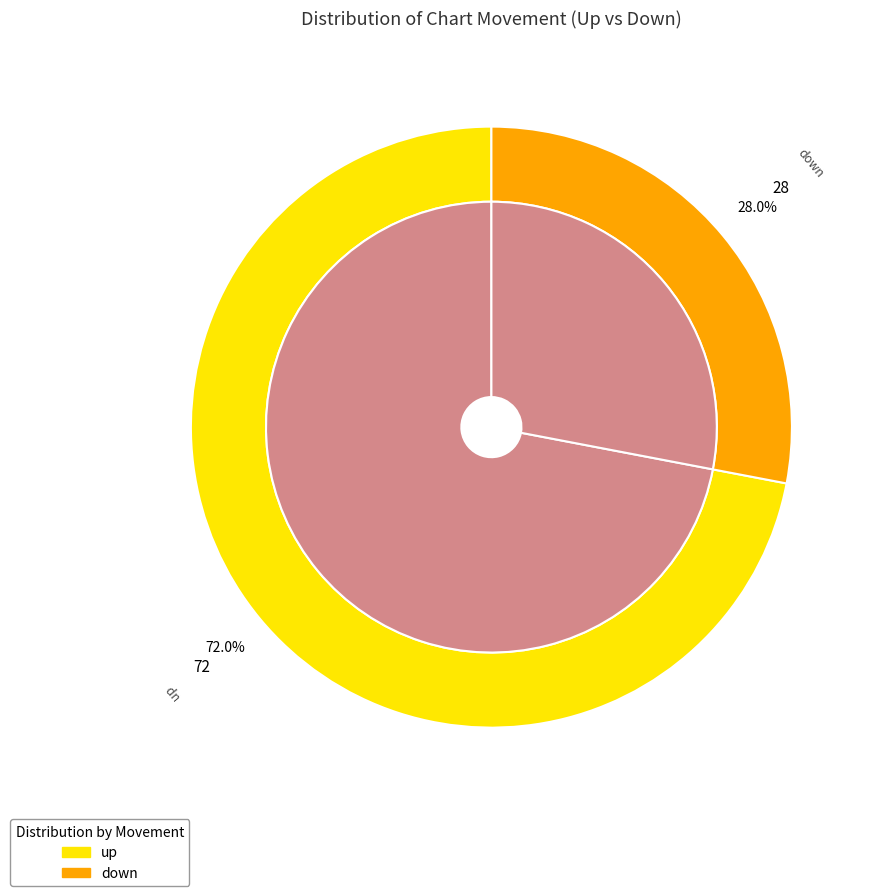

What is the largest slice in the pie chart?

up